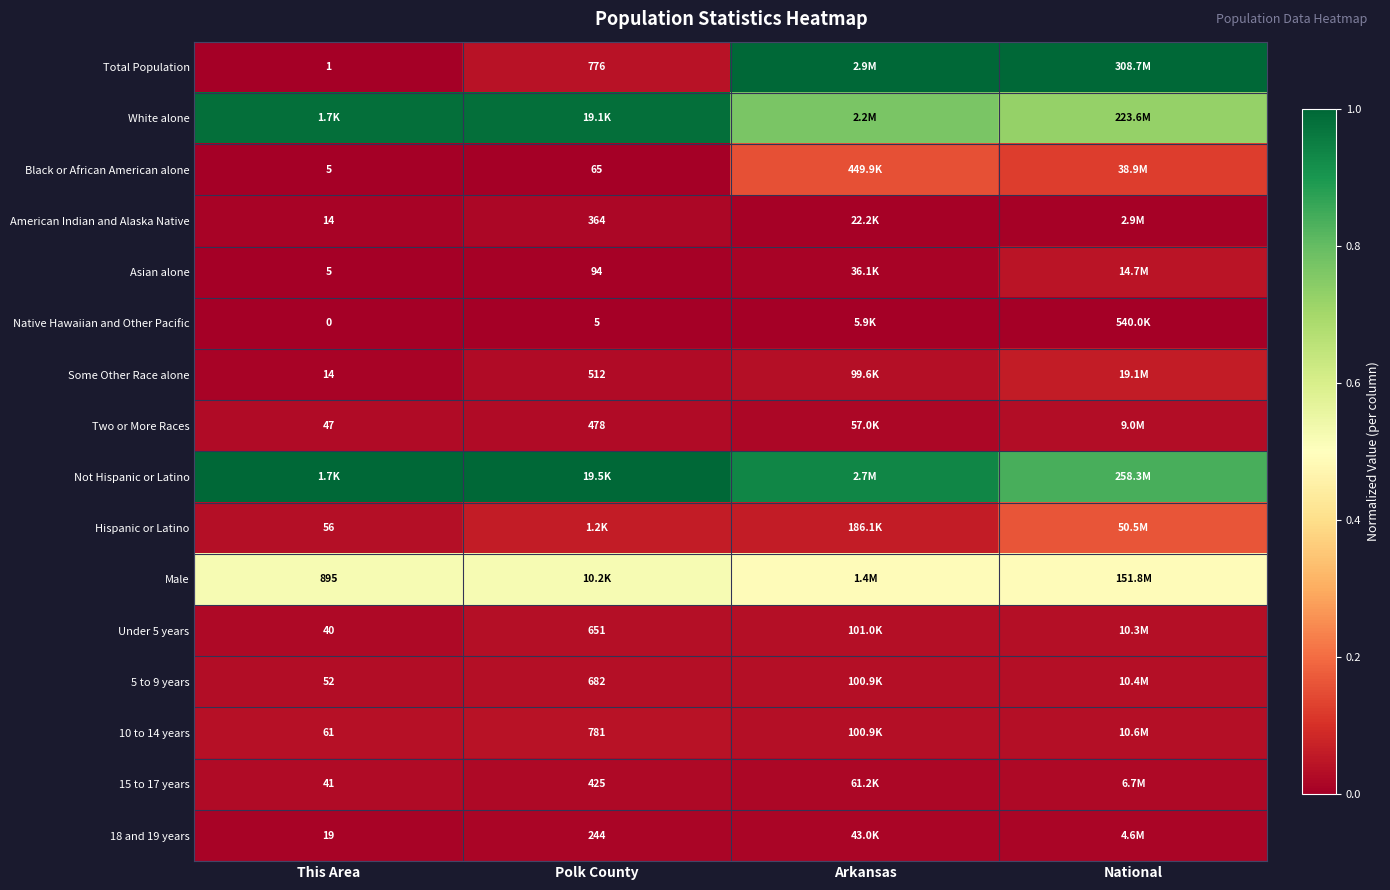

What is the spread (max minus min) of values at Arkansas?

1.0